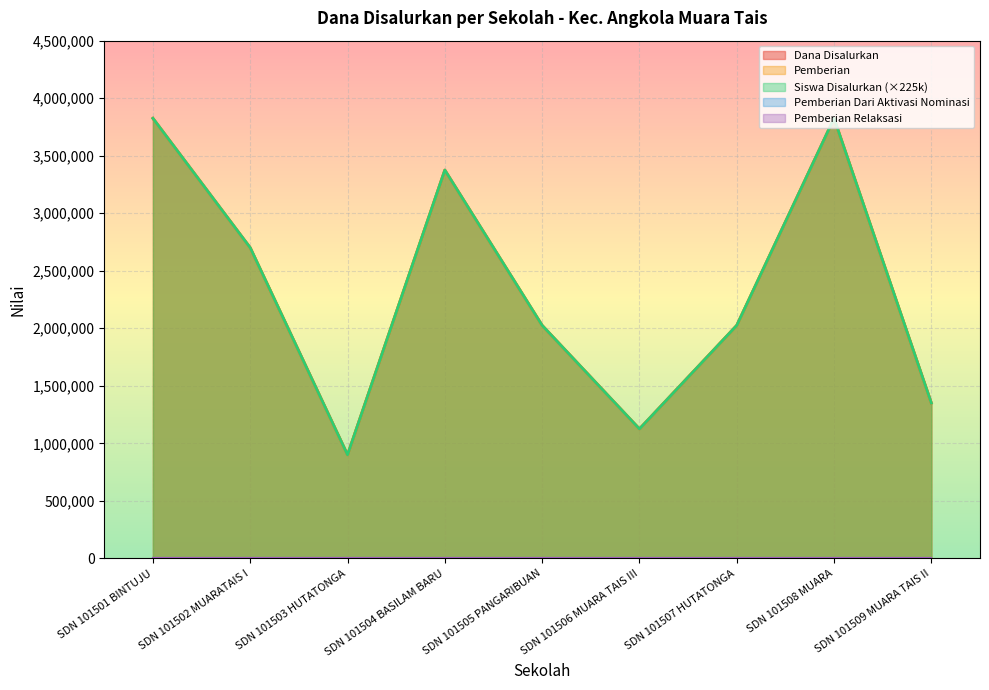

In Dana Disalurkan, how many points are higher than both neighbors (excluding endpoints)?

2